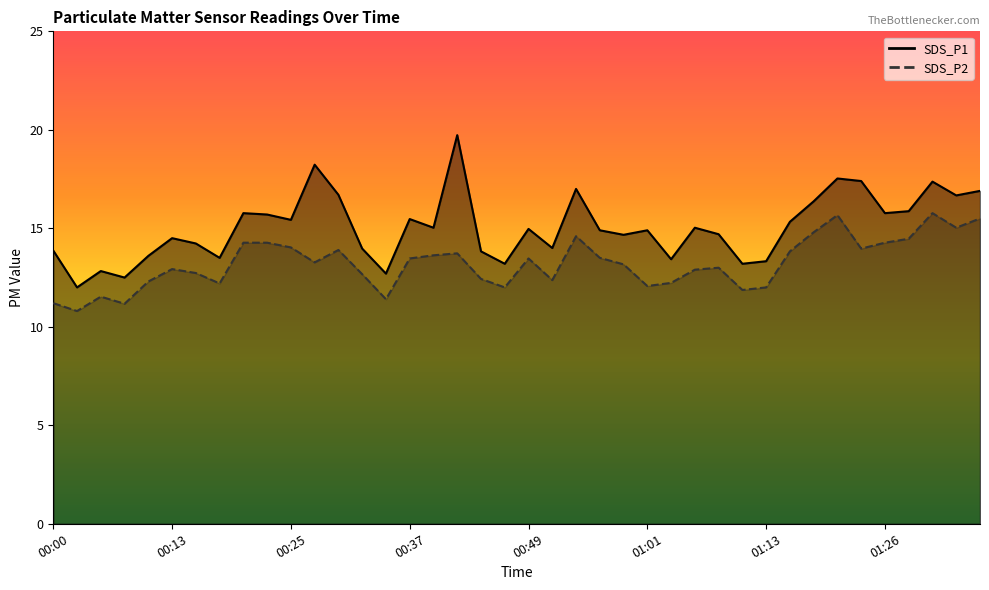

What is the minimum value for SDS_P2?

10.8